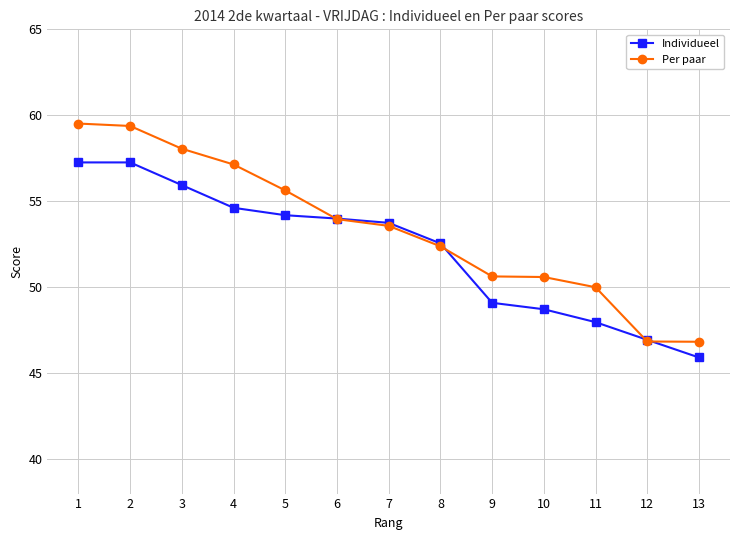

What is the difference between the second highest and second lowest values in the Per paar series?

12.5